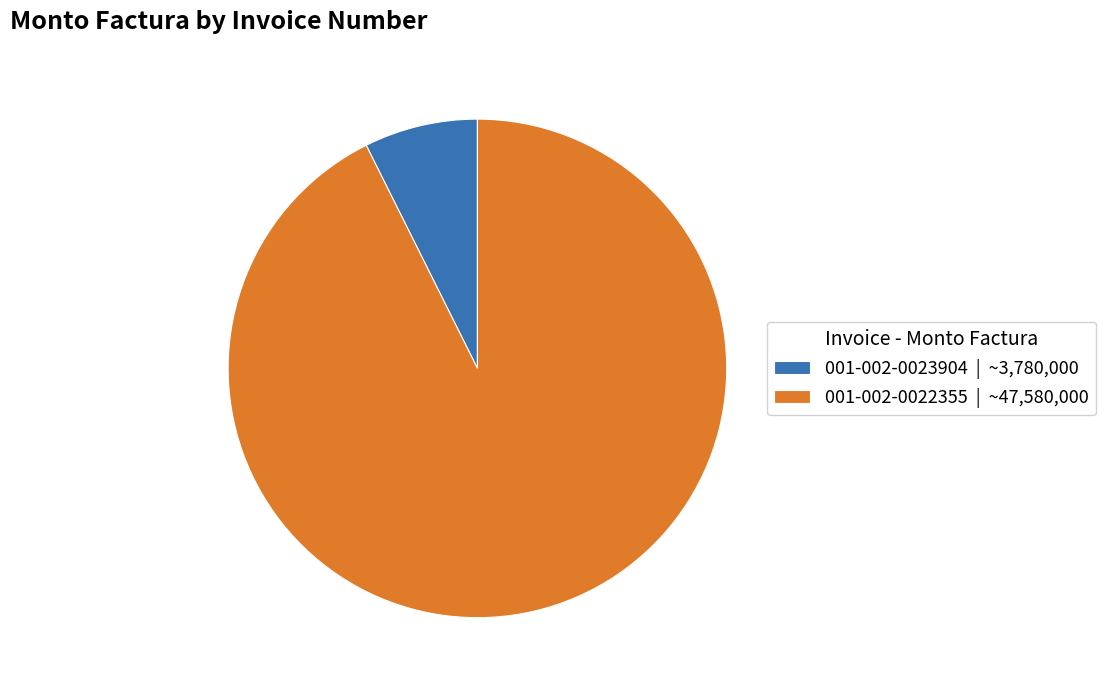

True or false: 001-002-0022355 accounts for 99% of the total.

False